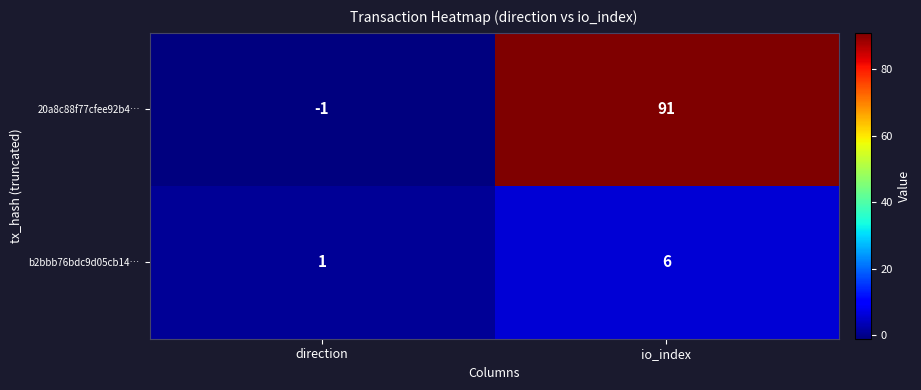

Is the value of b2bbb76bdc9d05cb14… at io_index greater than the value of 20a8c88f77cfee92b4… at io_index?

No